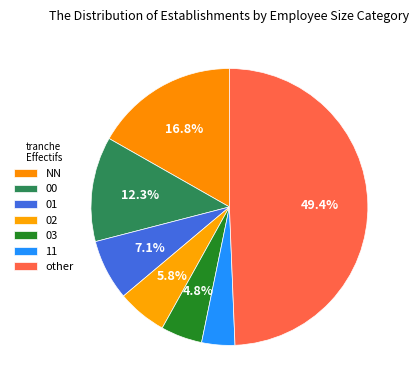

How many slices are in this pie chart?

7